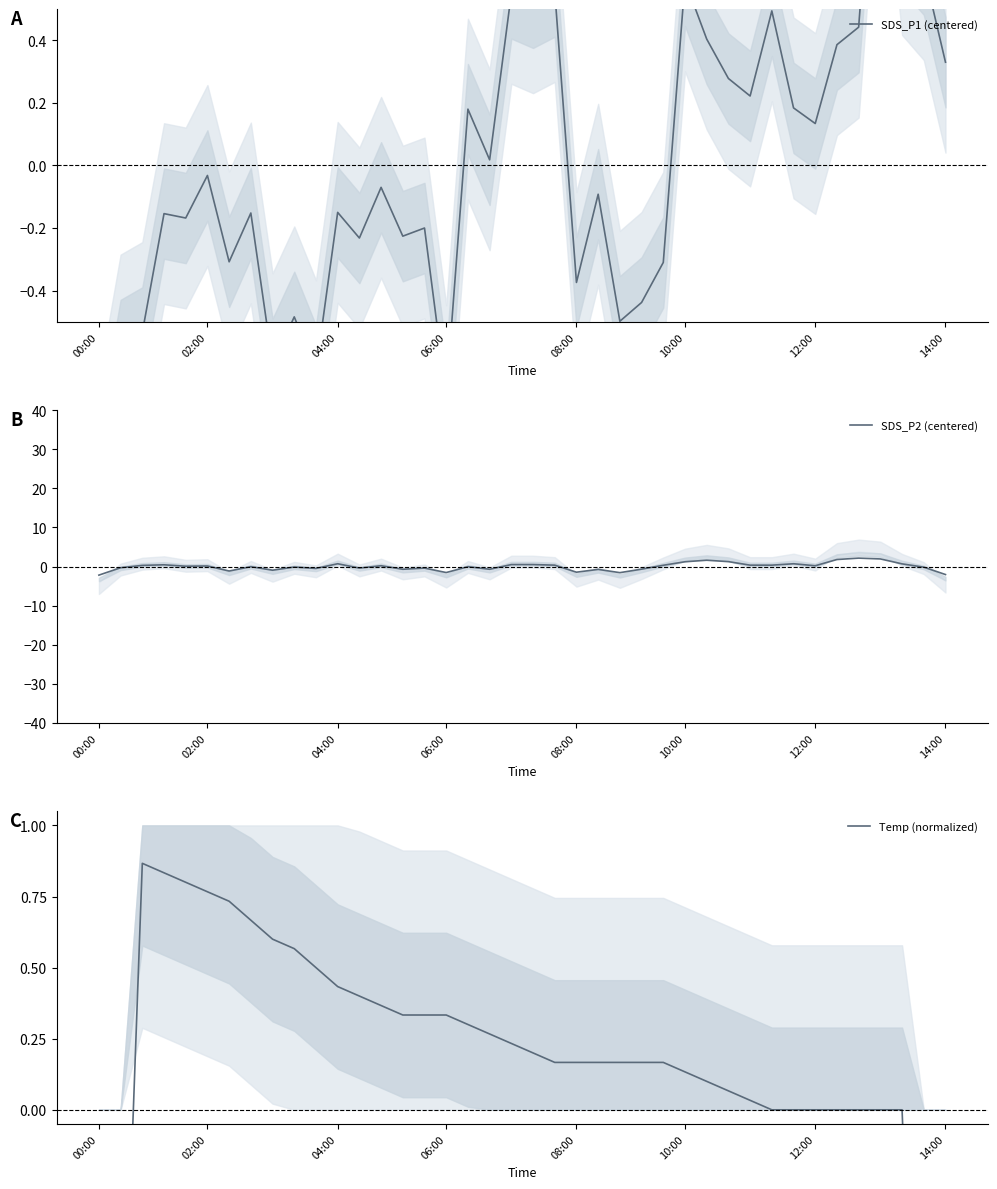

The SDS_P2 (centered) series shows 0.5 at 21. True or false?

False